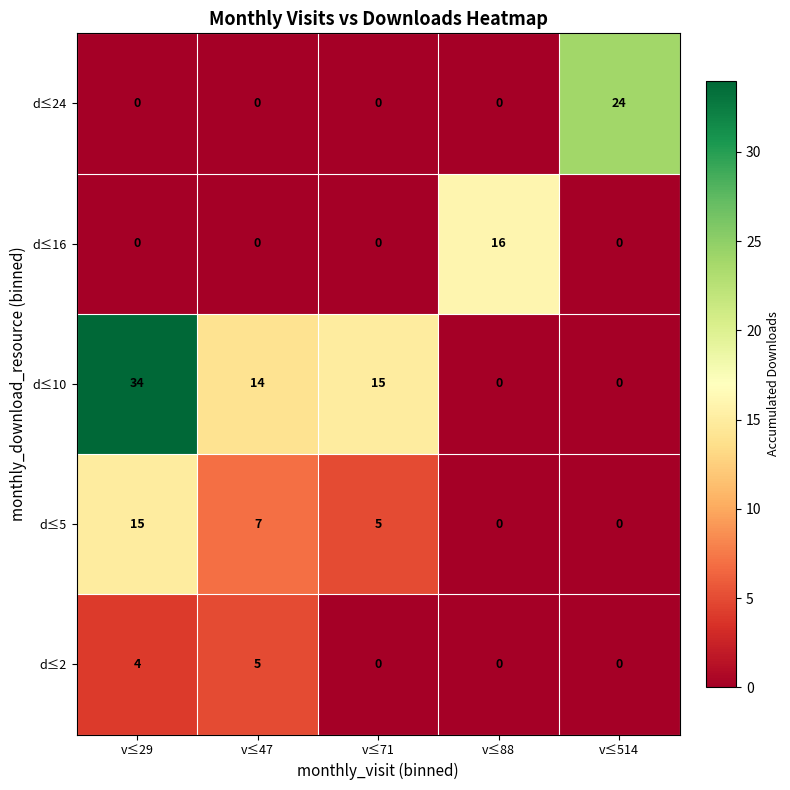

What is the total value across all series at v≤71?

20